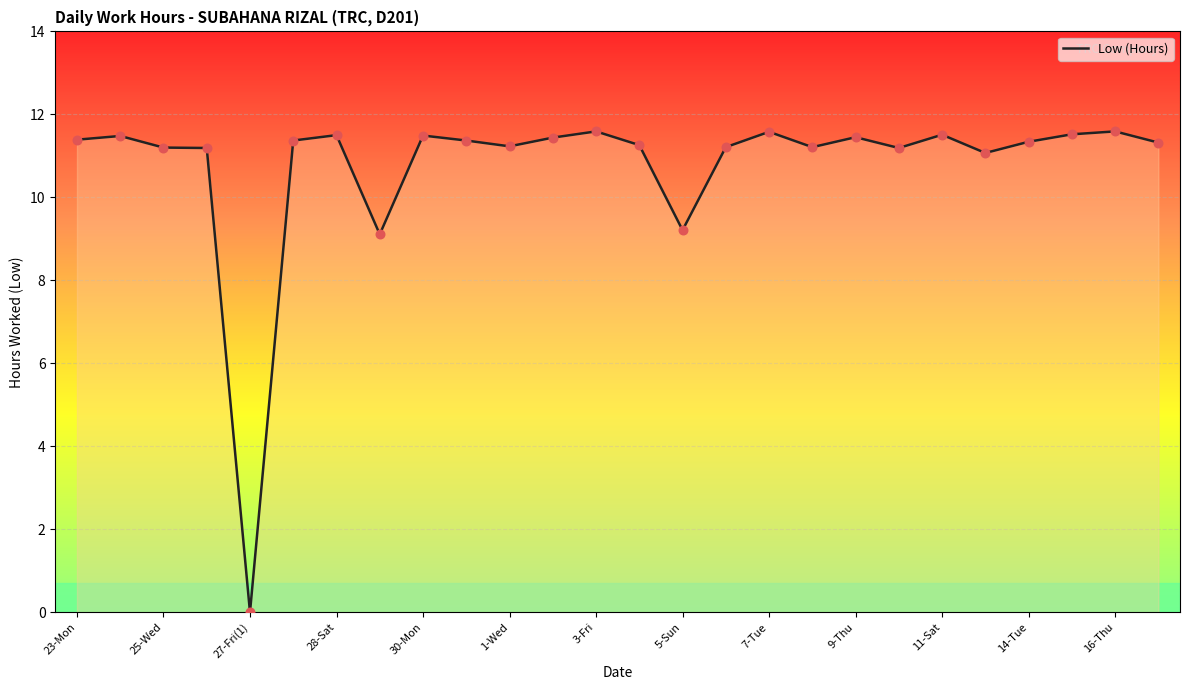

What is the greatest value displayed?

11.6